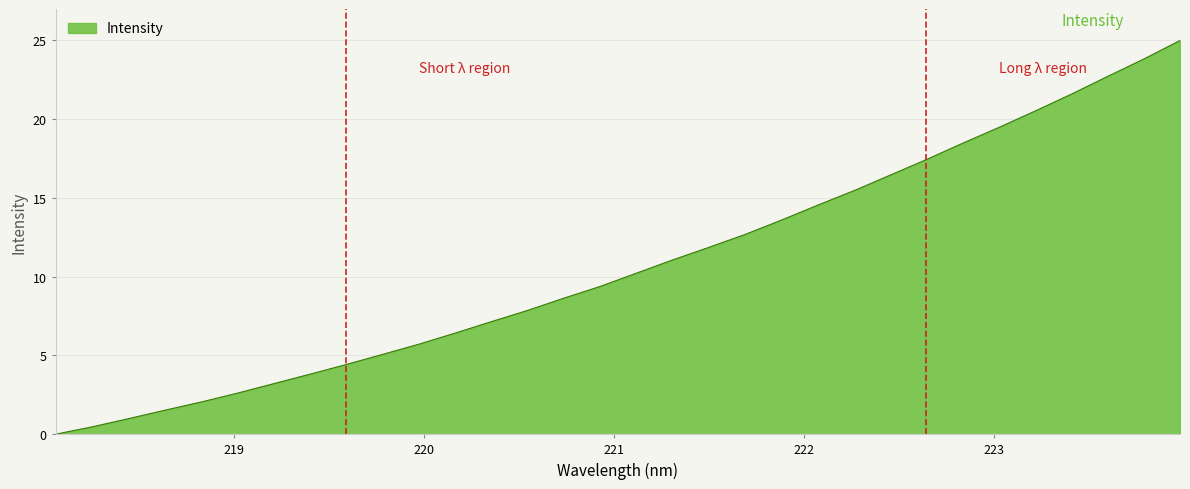

What is the greatest value displayed?

25.0